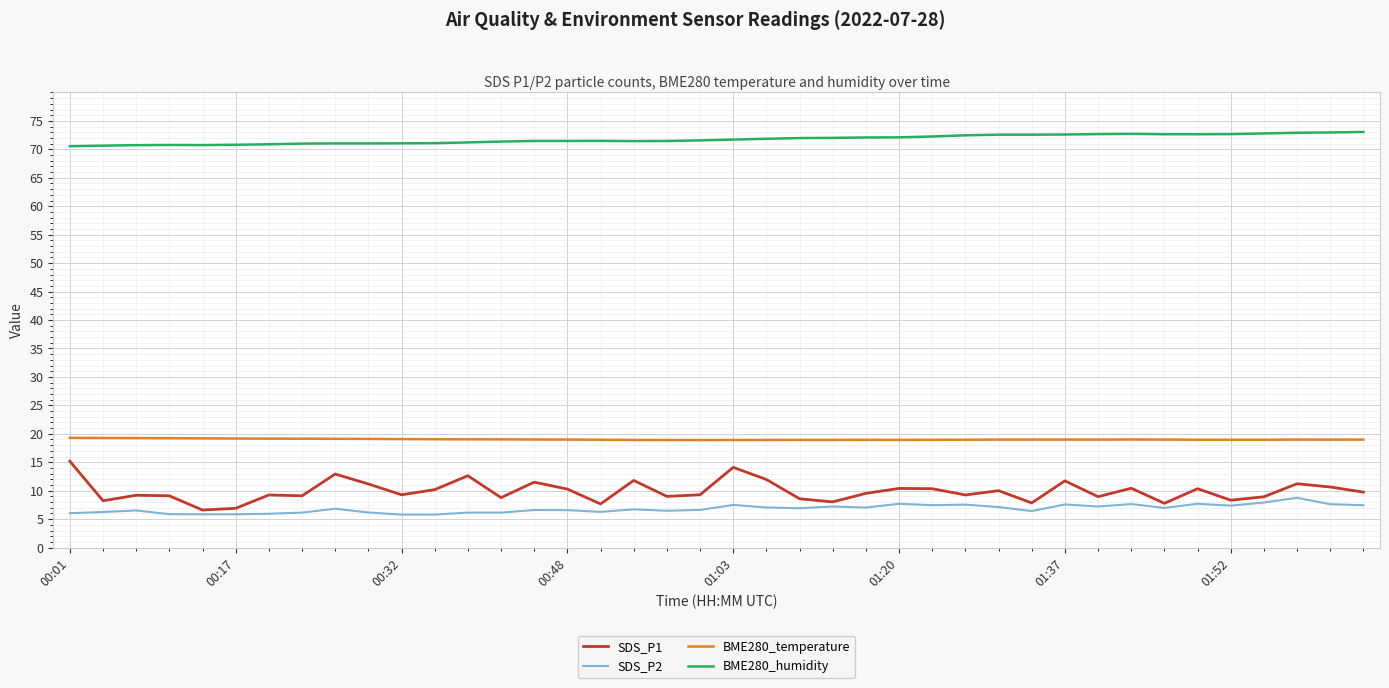

Does the chart display data point markers on the line(s)?

No